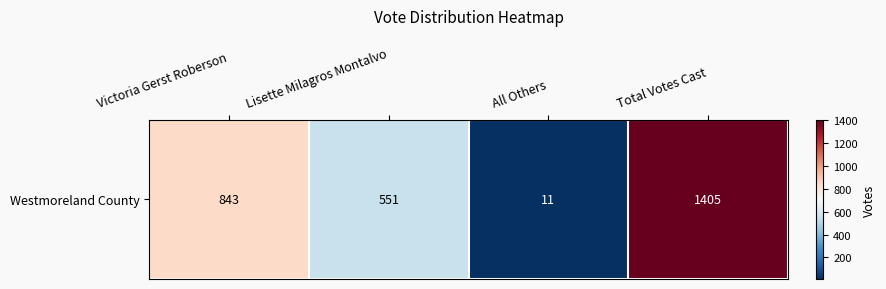

What is the difference between the maximum and minimum values?

1394